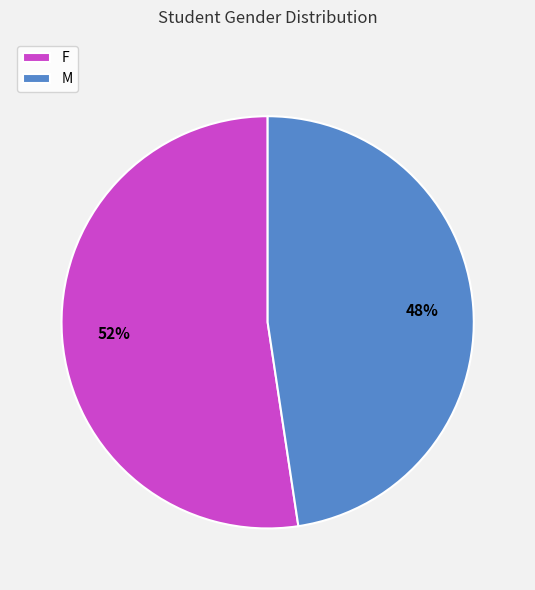

Which category accounts for the majority?

F